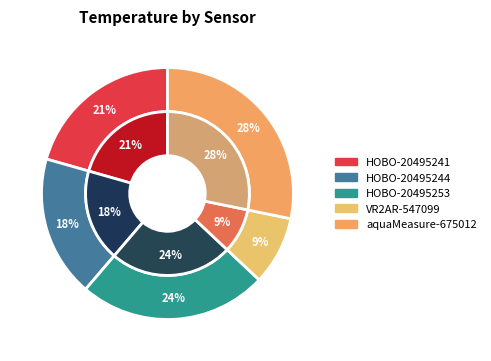

Do aquaMeasure-675012 and HOBO-20495244 together represent more than half of the pie?

No